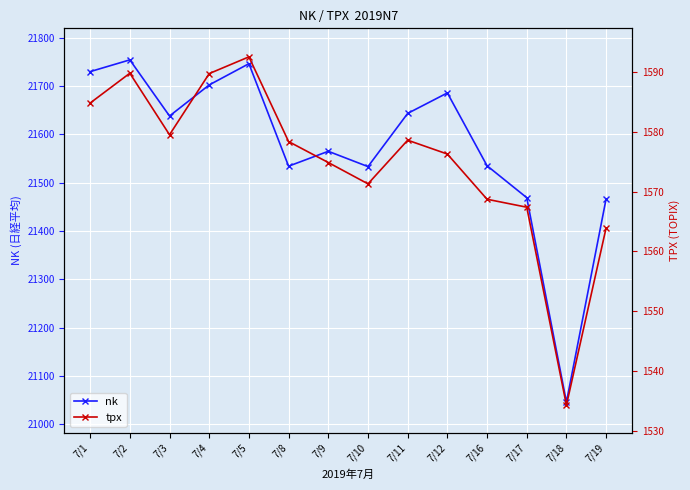

How many lines are shown in the chart?

2